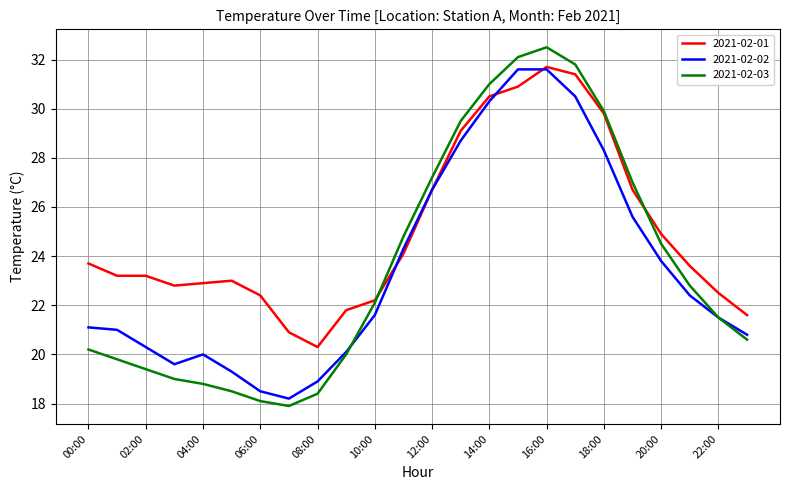

What is the highest value of the 2021-02-03 series?

32.5